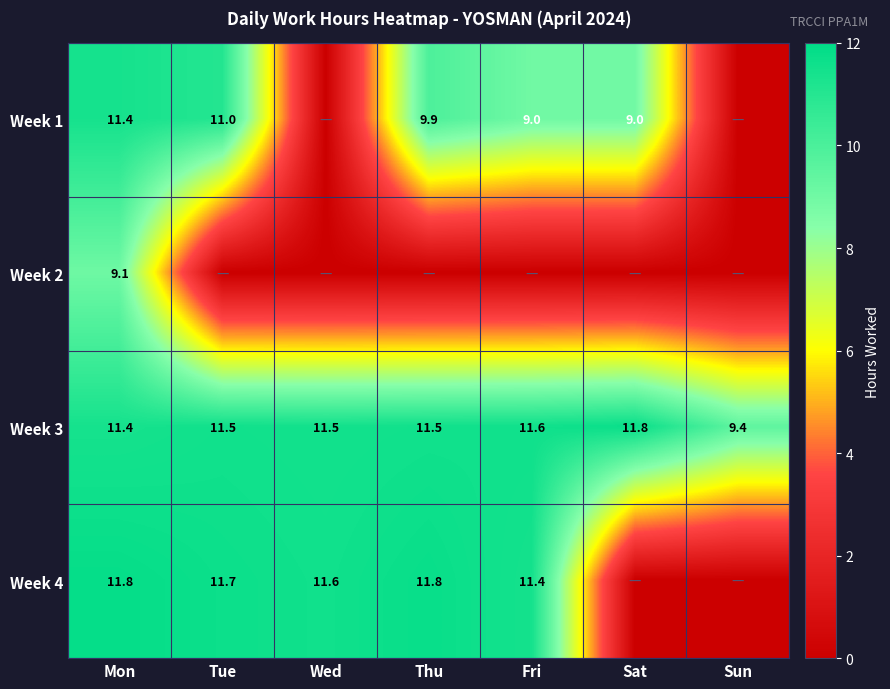

What is the approximate value of Week 3 at Wed?

11.5